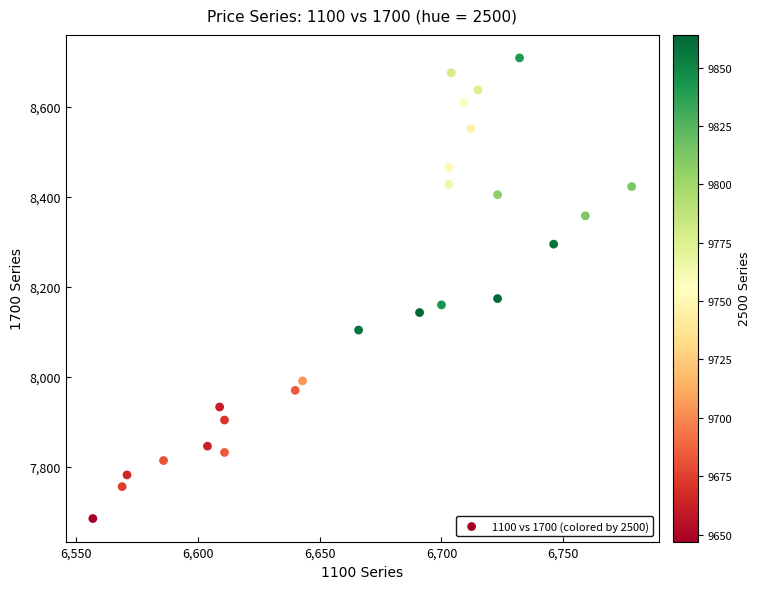

What Y value in the scatter plot is closest to 8197?

8174